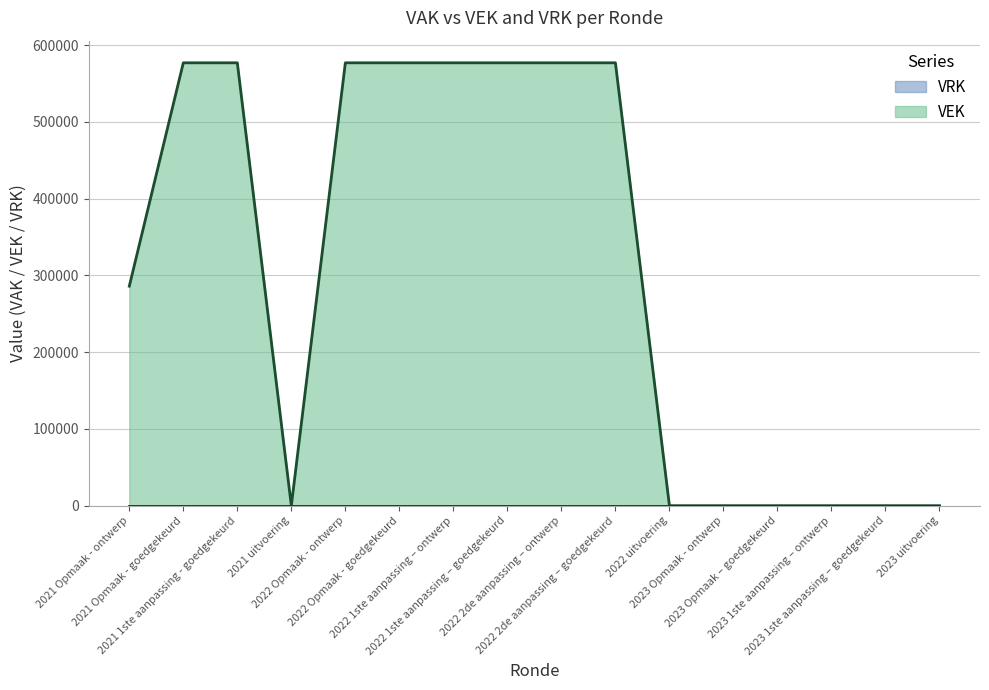

How many data points does each series have?

16